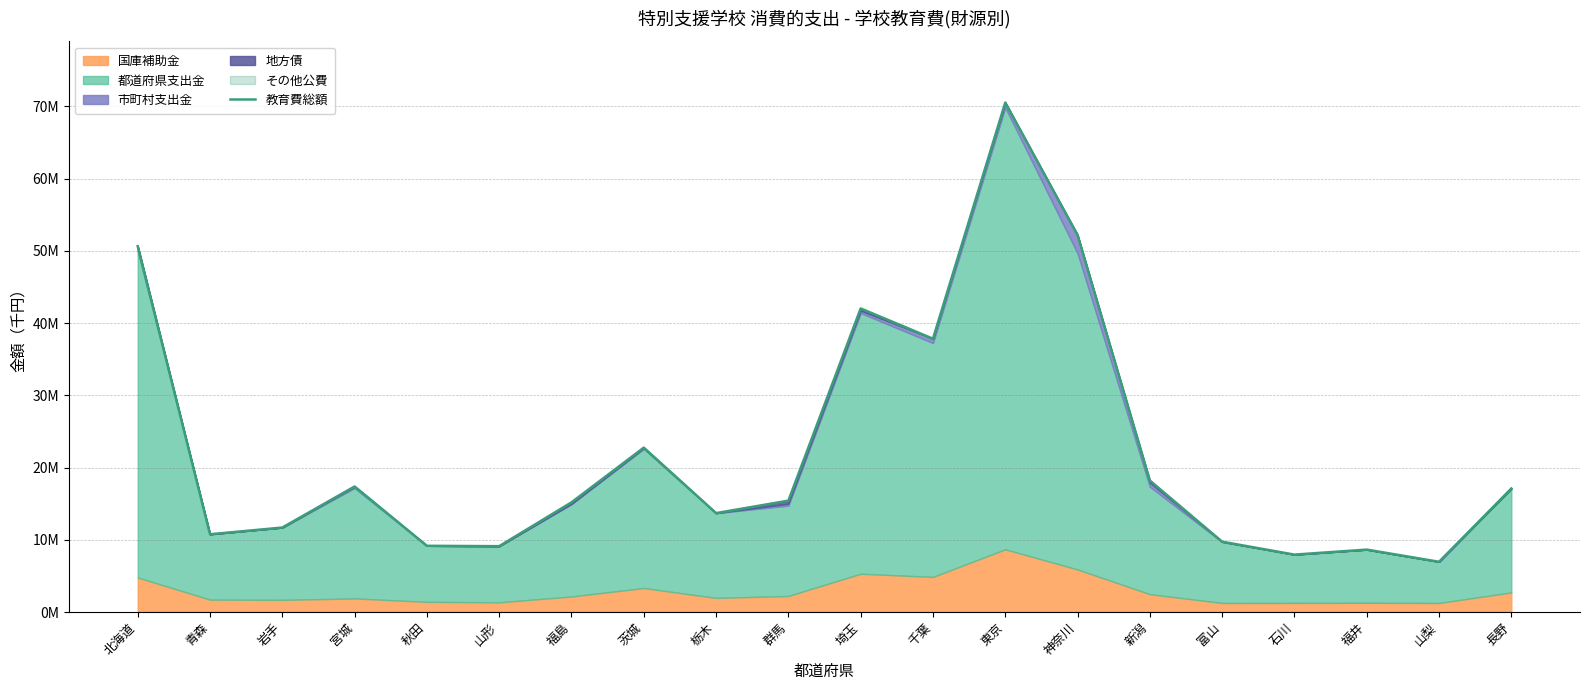

Rank the categories by value from lowest to highest.

山梨, 石川, 福井, 山形, 秋田, 富山, 青森, 岩手, 栃木, 福島, 群馬, 長野, 宮城, 新潟, 茨城, 千葉, 埼玉, 北海道, 神奈川, 東京